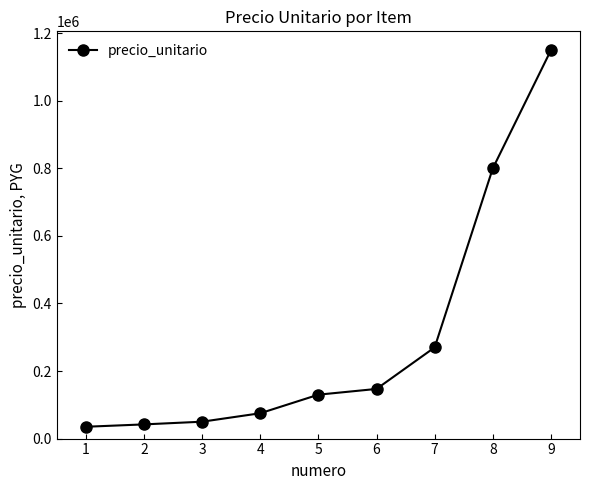

Does the chart display data point markers on the line(s)?

Yes